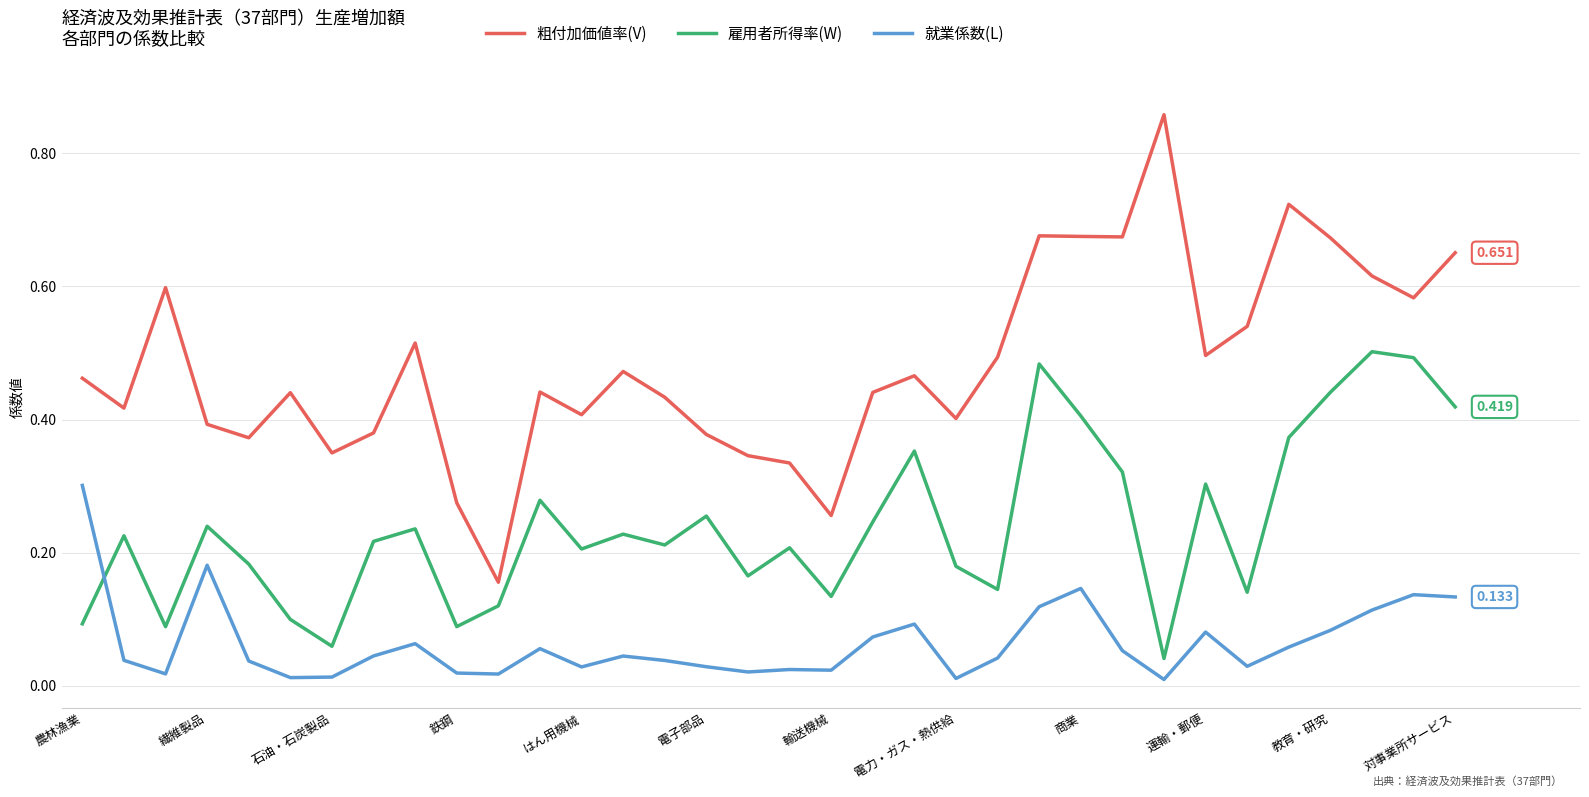

Rank the series by their average value, from highest to lowest.

粗付加価値率(V), 雇用者所得率(W), 就業係数(L)